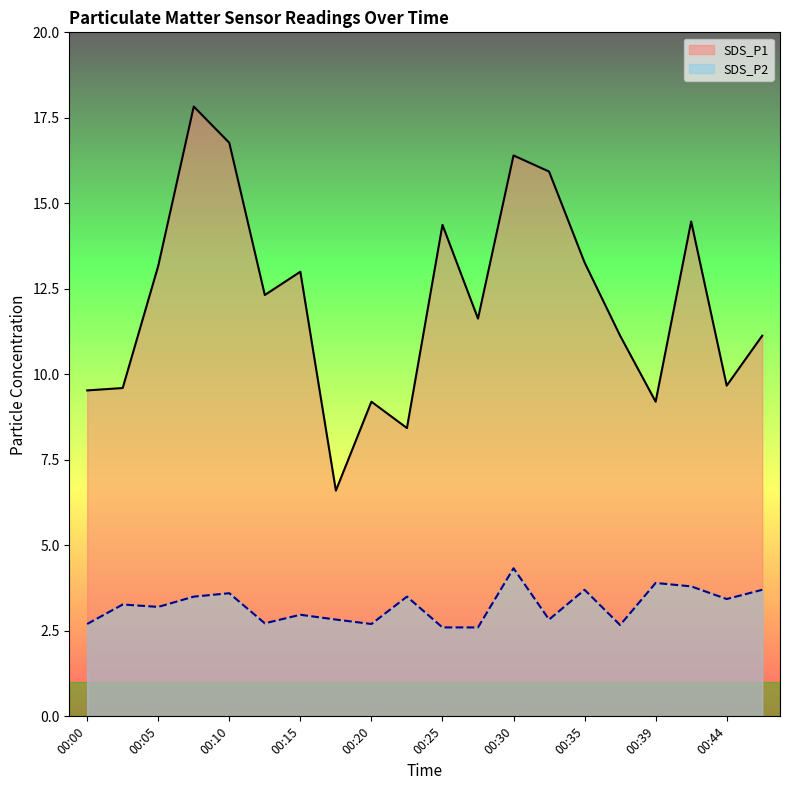

Which series has the widest spread of values?

SDS_P1